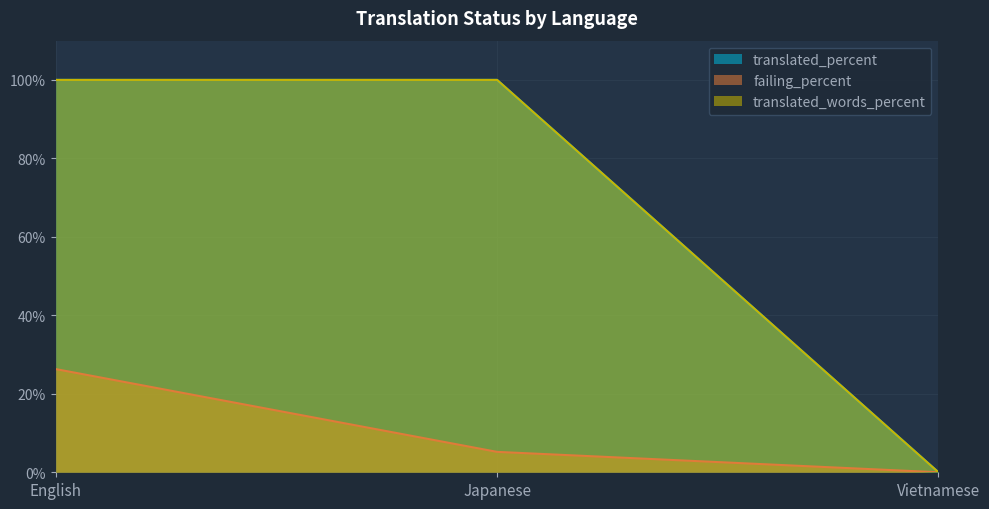

List the series in order of their peak value, lowest first.

failing_percent, translated_percent, translated_words_percent